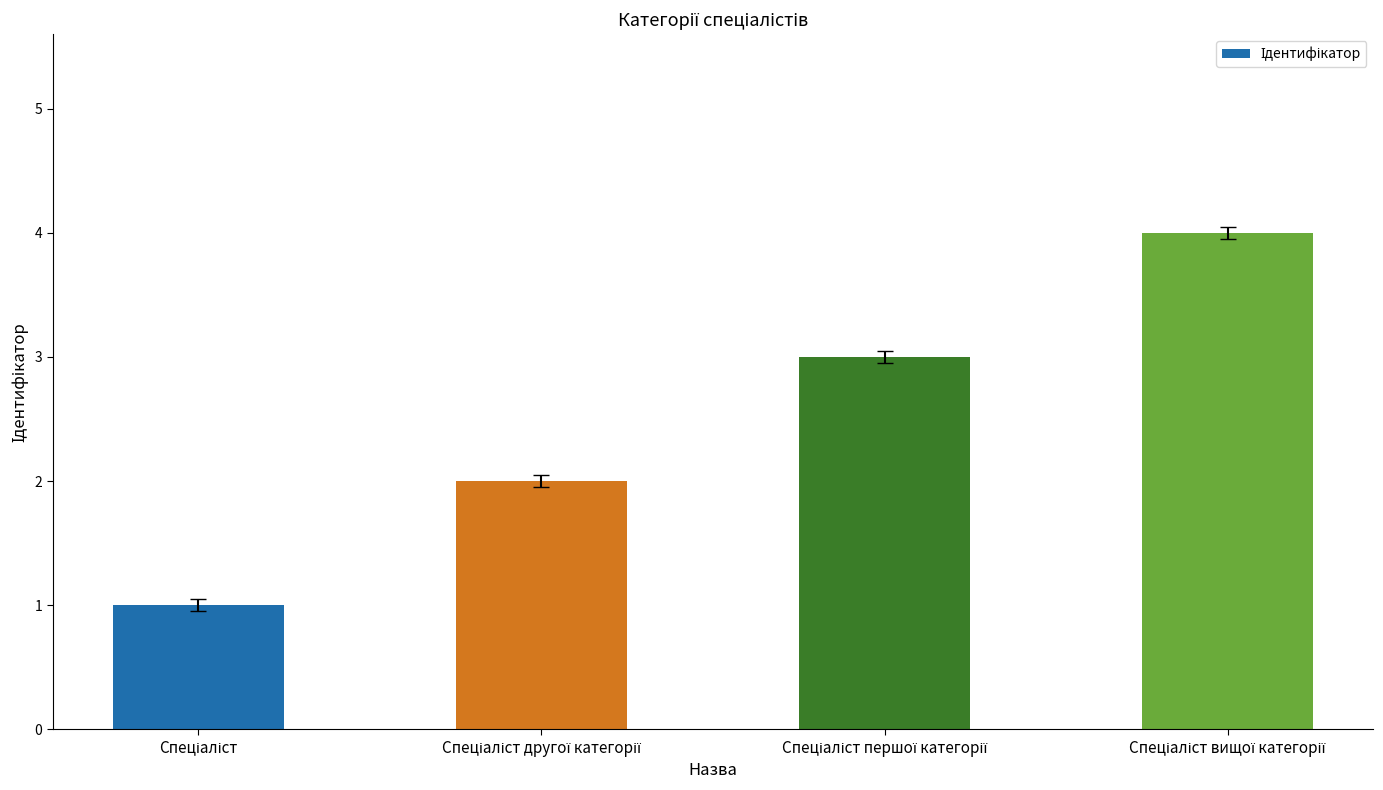

What is the sum of all values?

10